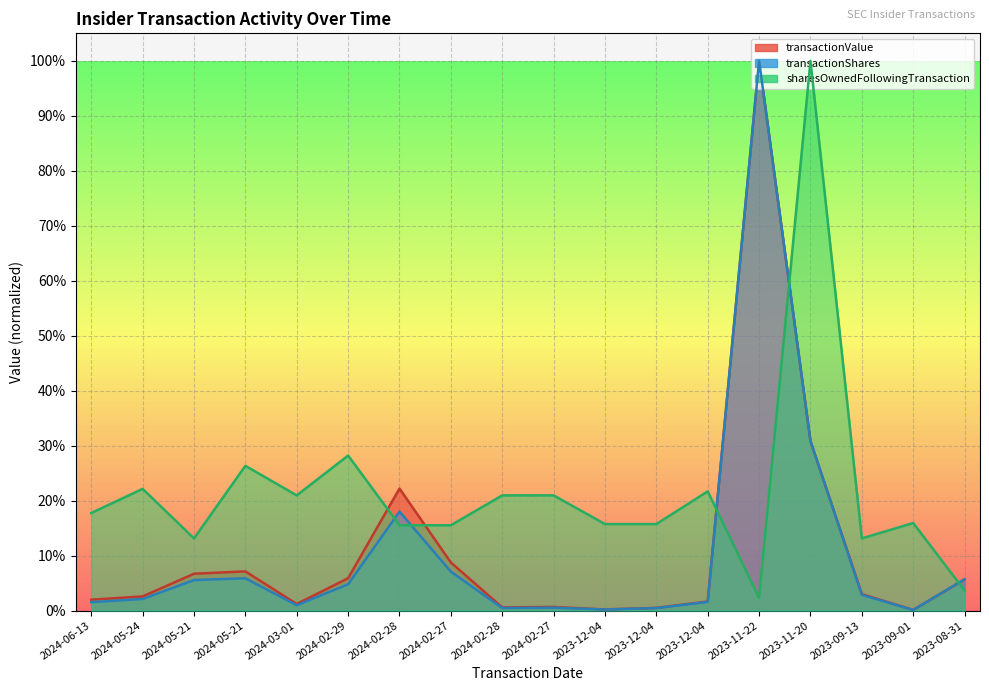

What is the average value of the sharesOwnedFollowingTransaction (line) series?

0.2